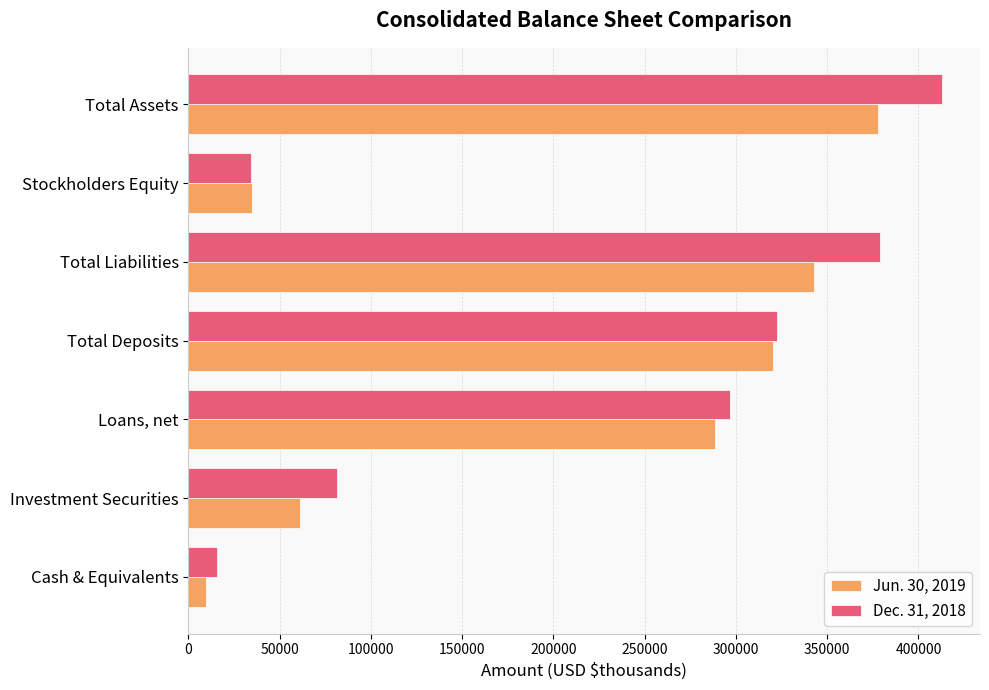

At how many categories does at least one series exceed 55609?

5